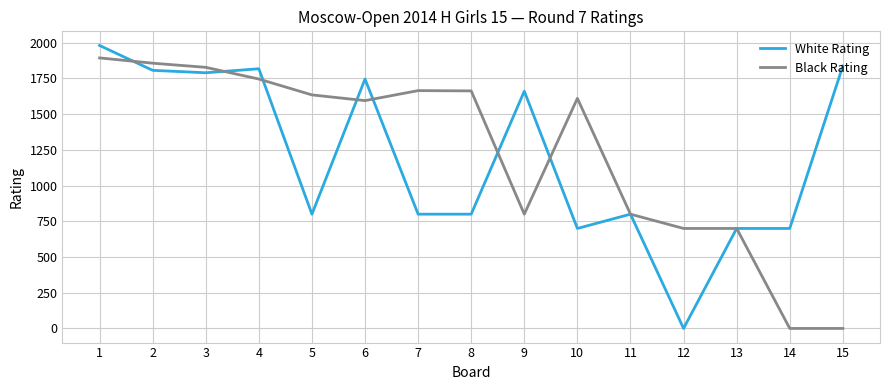

How many positive values does the White Rating series have?

14